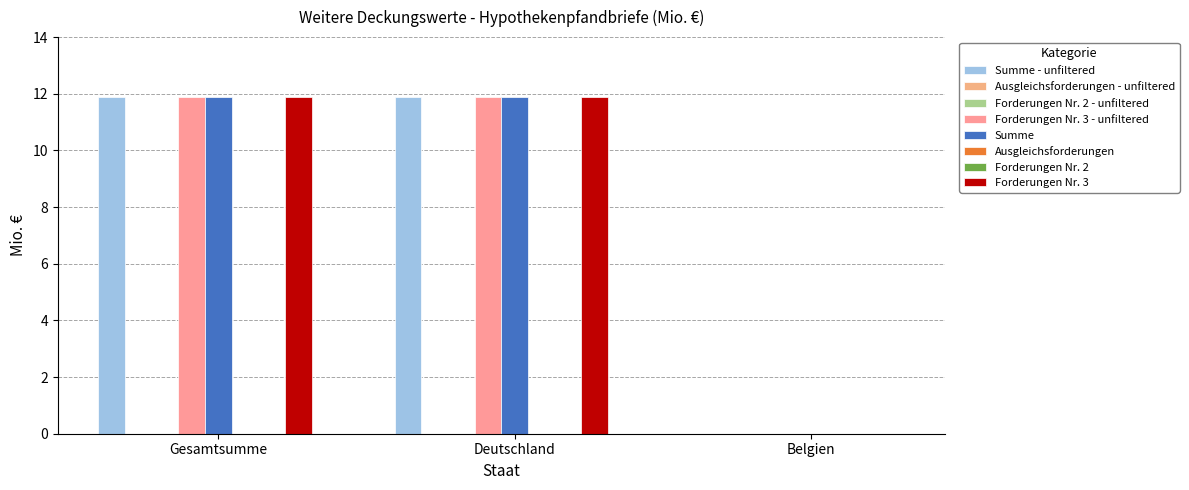

How many distinct data groups are displayed?

4